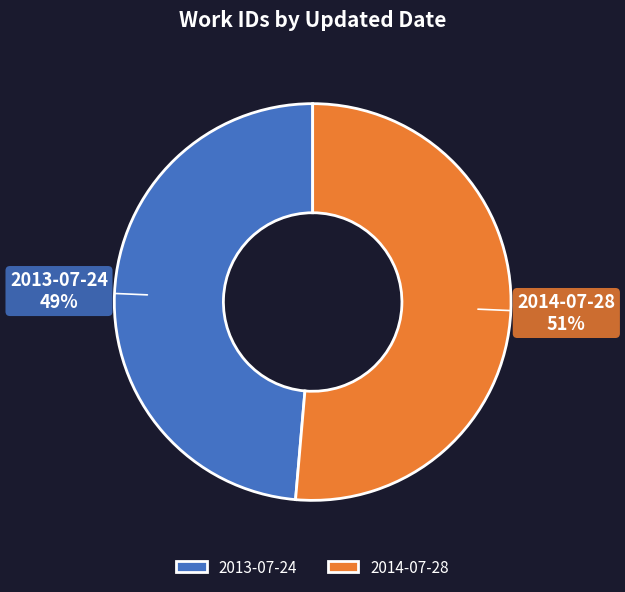

Do 2013-07-24 and 2014-07-28 together represent more than half of the pie?

Yes